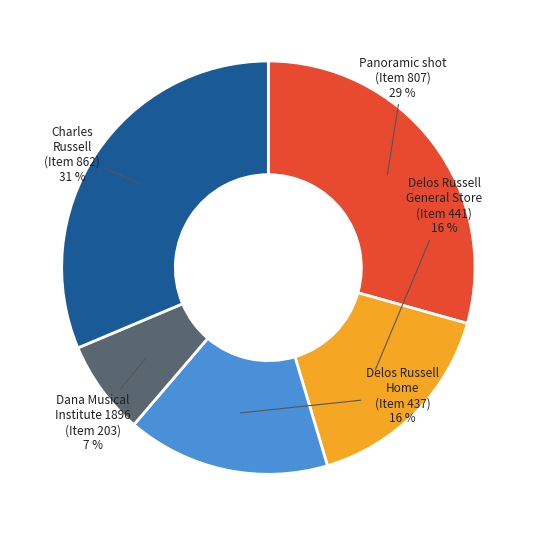

To the nearest percent, what portion does Dana Musical Institute 1896 (Item 203) represent?

7%